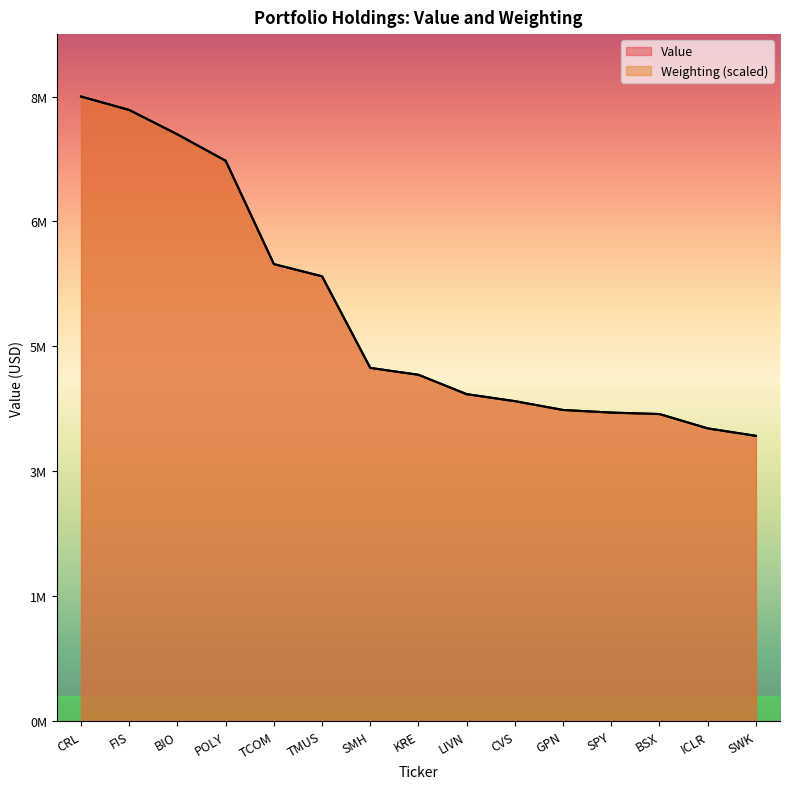

Which category has the lowest value in the Weighting series?

SWK